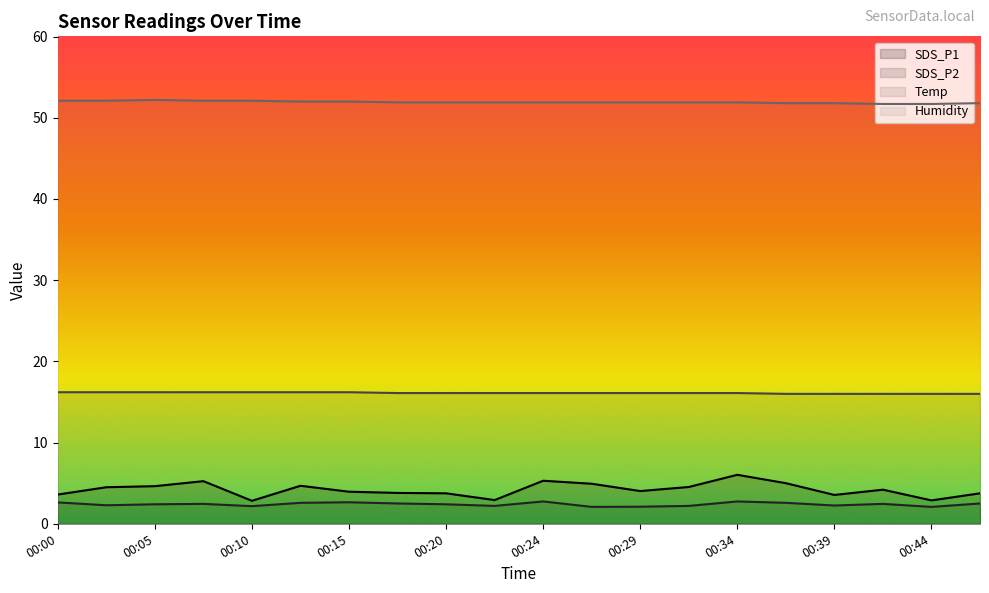

Which category has the highest value across all series?

00:05